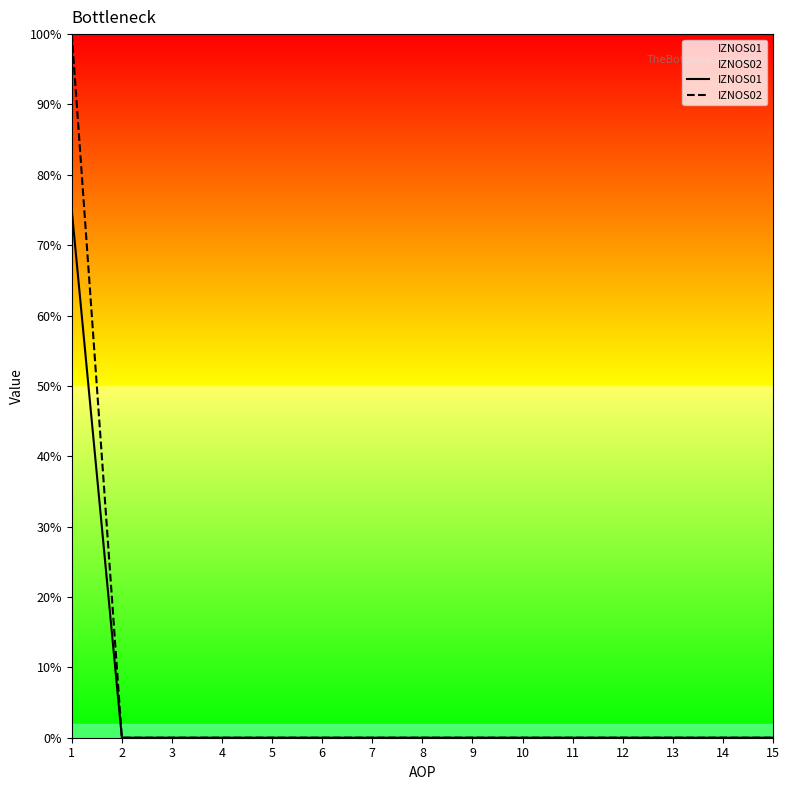

List the labels in order of IZNOS02 value, smallest first.

2, 3, 4, 5, 6, 7, 8, 9, 10, 11, 12, 13, 14, 15, 1